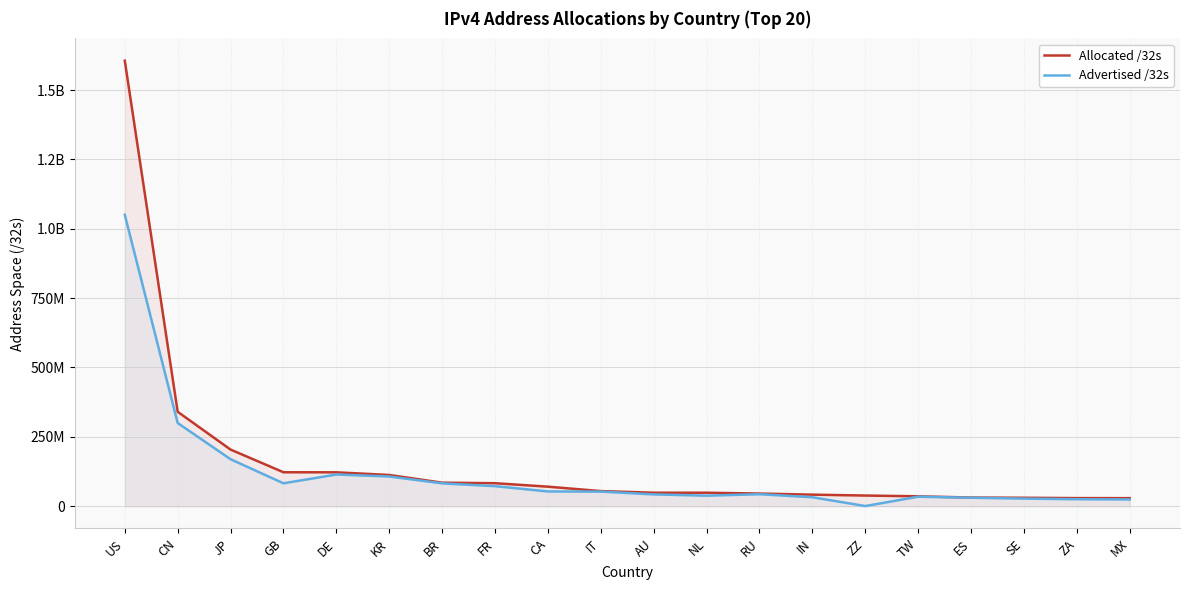

At which category is the sum across all series the highest?

US